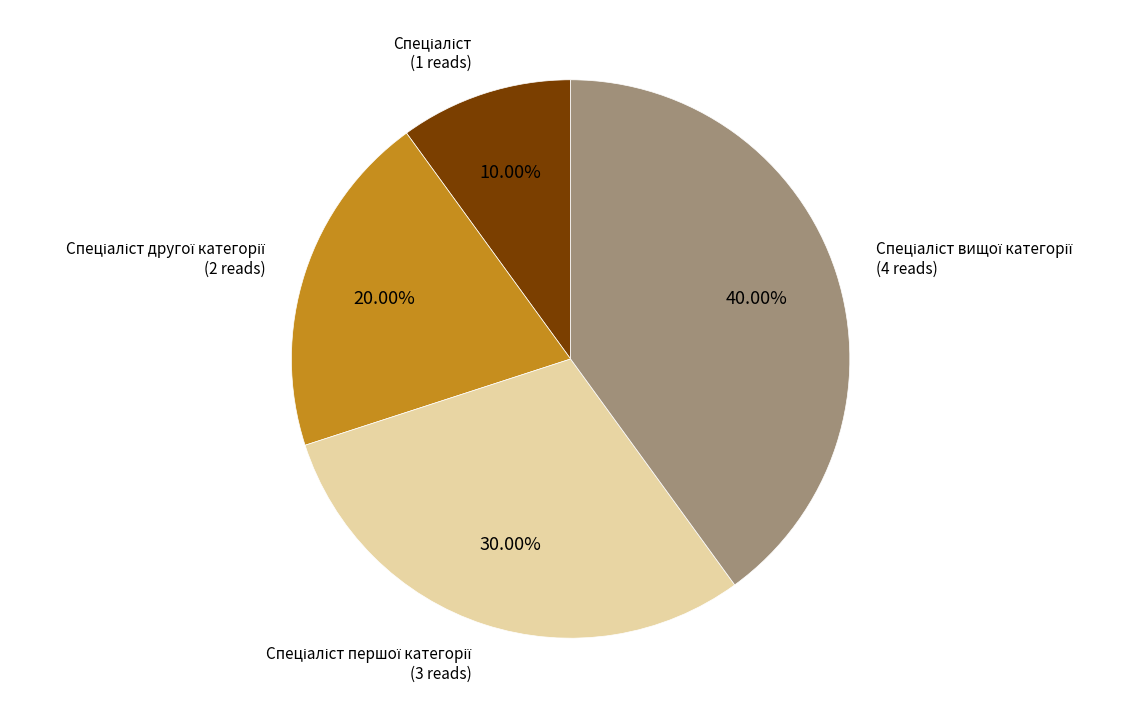

Is there a majority slice in this chart?

No